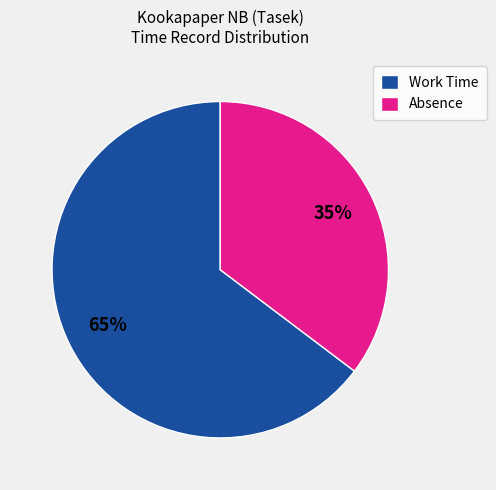

How many segments does this pie chart have?

2